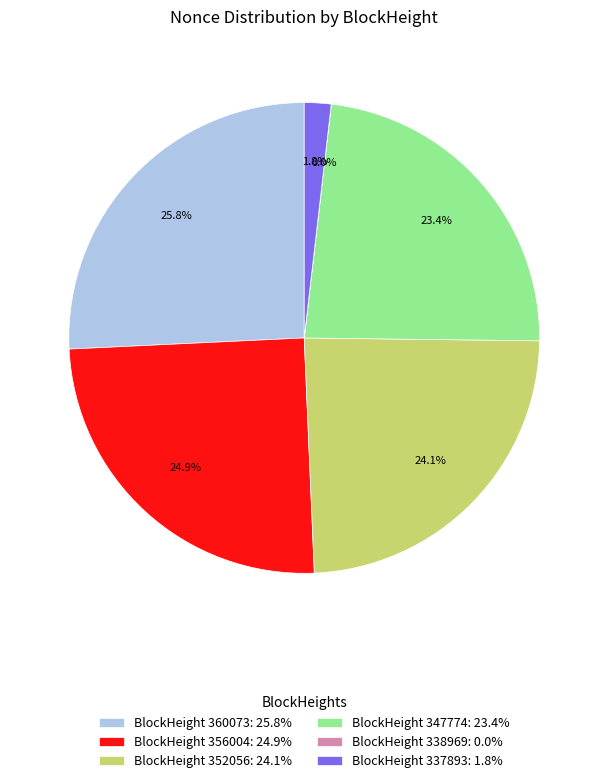

Is the sum of BlockHeight 337893: 1.8% and BlockHeight 352056: 24.1% greater than half?

No